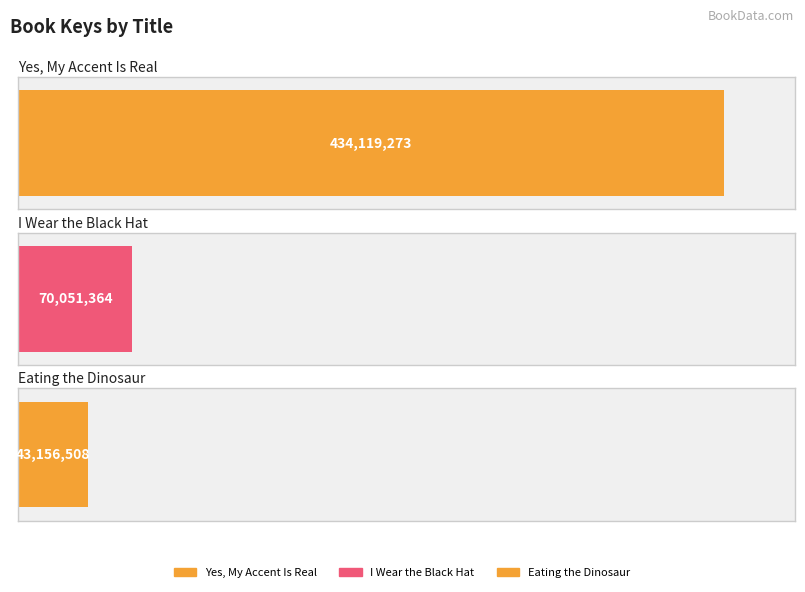

At which label does the data first exceed 70051364?

Yes, My Accent Is Real